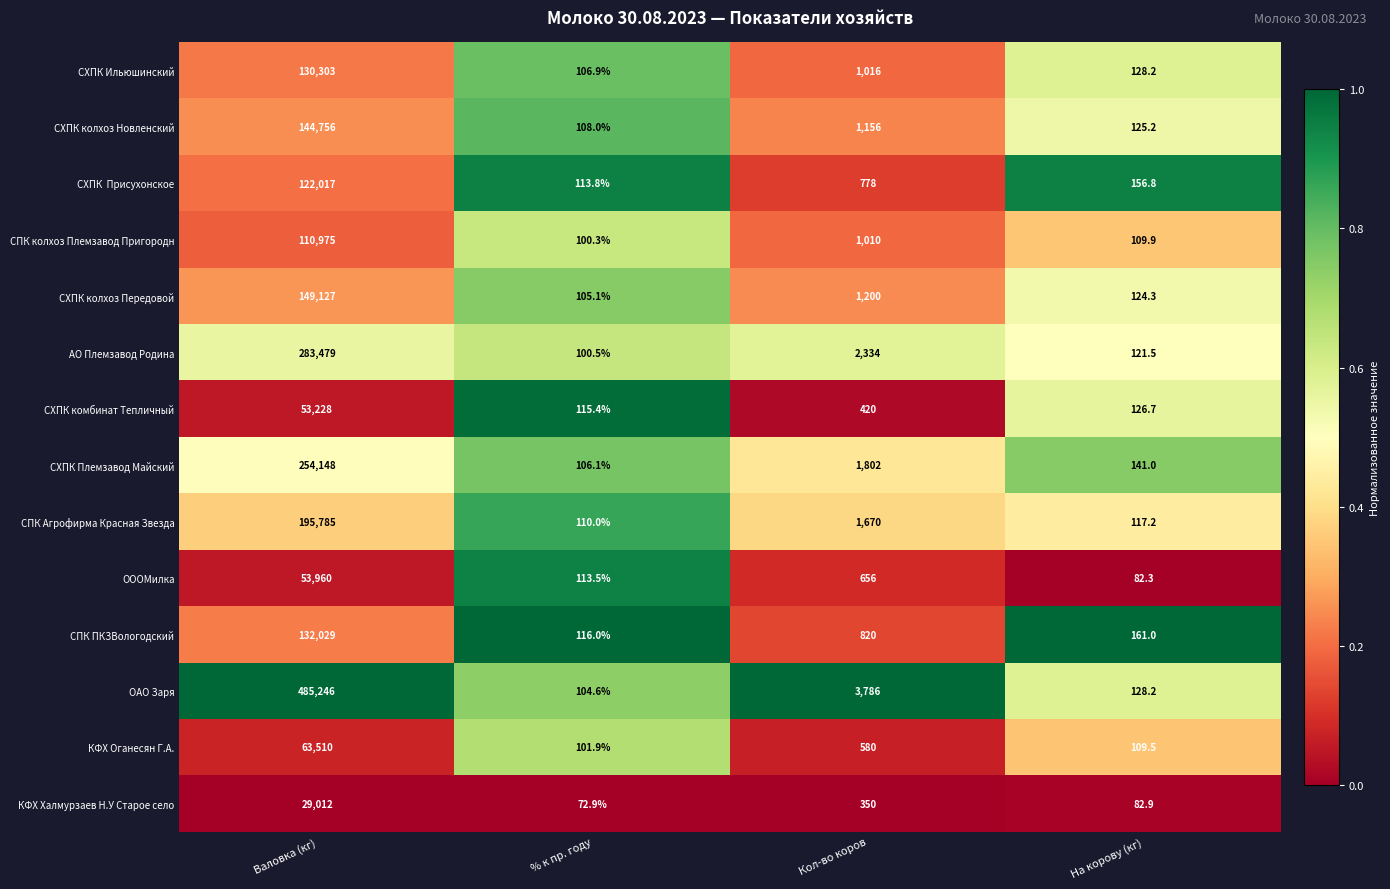

Where is СХПК колхоз Новленский nearest to the value 72432?

Кол-во коров